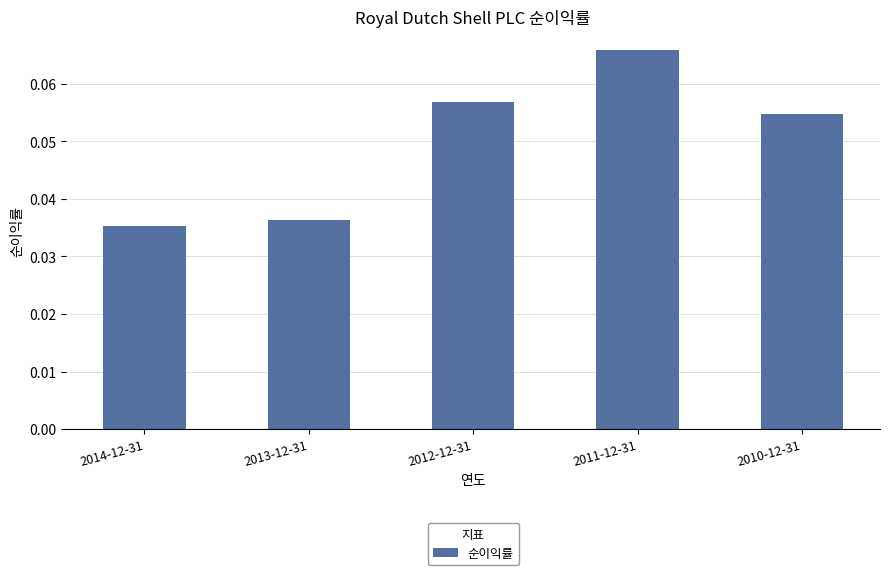

Rank the categories by value from lowest to highest.

2014-12-31, 2013-12-31, 2010-12-31, 2012-12-31, 2011-12-31